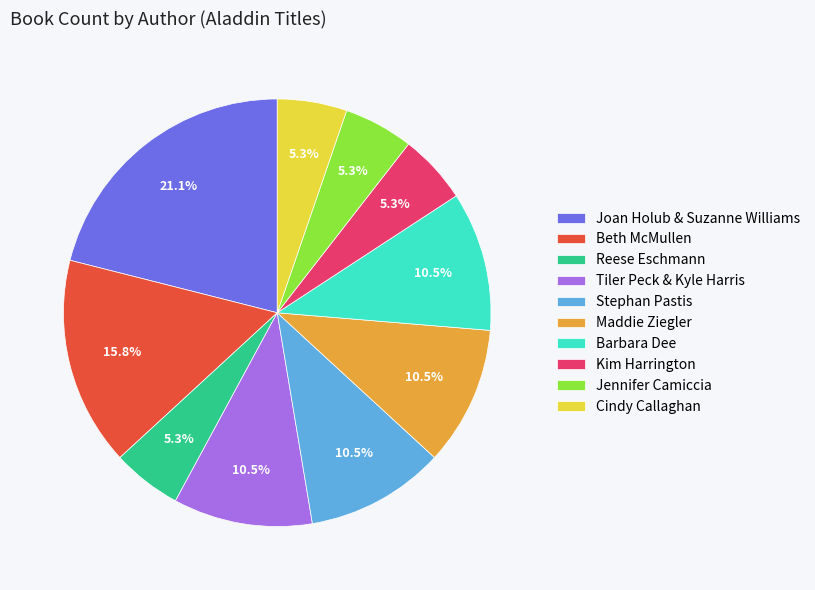

Which has a higher value, Barbara Dee or Beth McMullen?

Beth McMullen